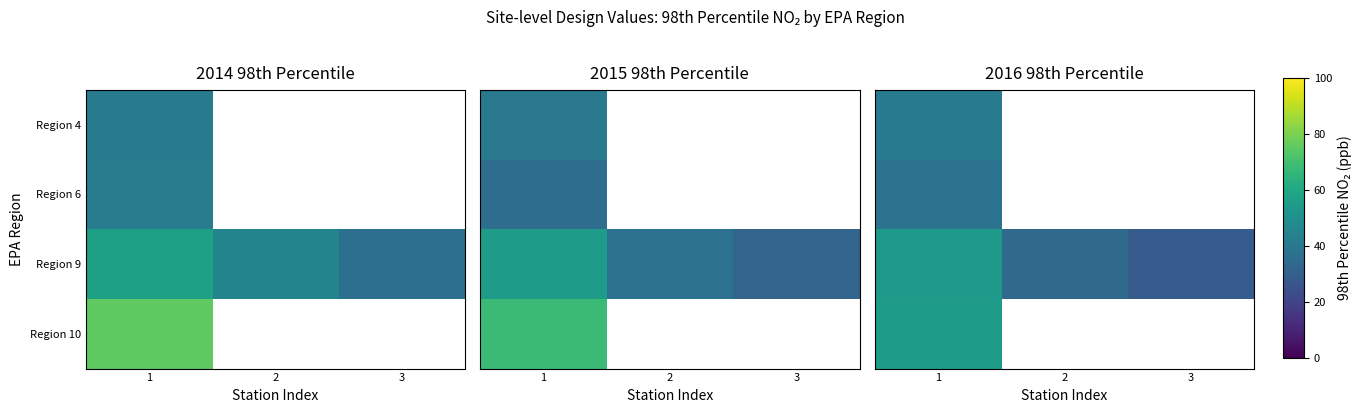

True or false: Region 10 has a value of 27.3 at 1.

False